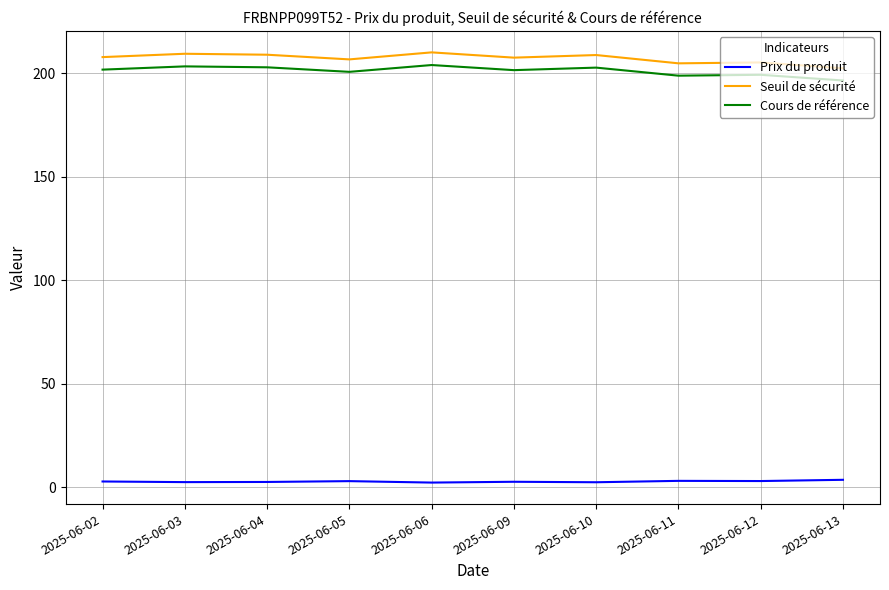

Is the value of Prix du produit at 2025-06-11 greater than the value of Seuil de sécurité at 2025-06-06?

No